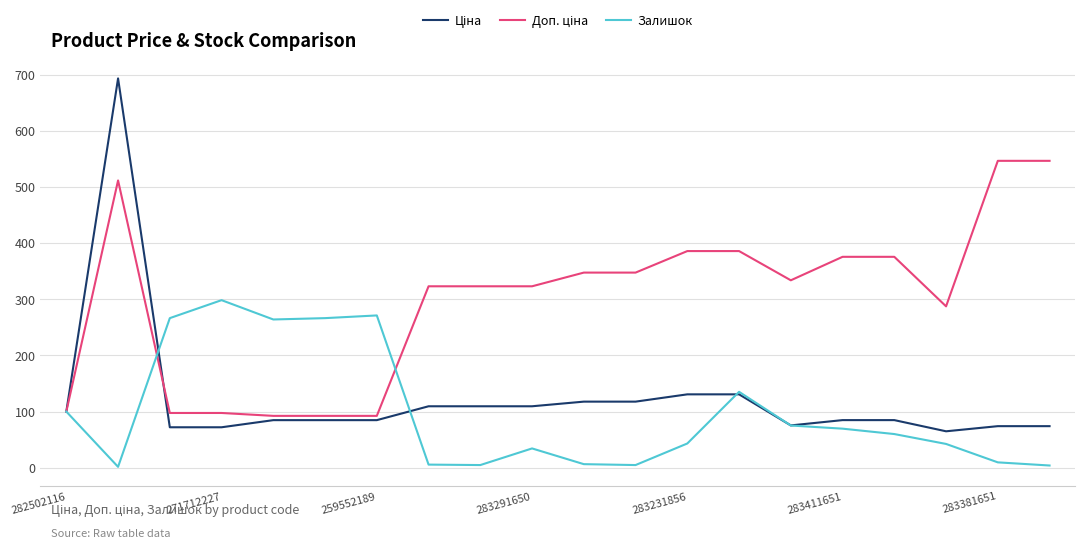

What is the maximum value for Залишок?

298.4